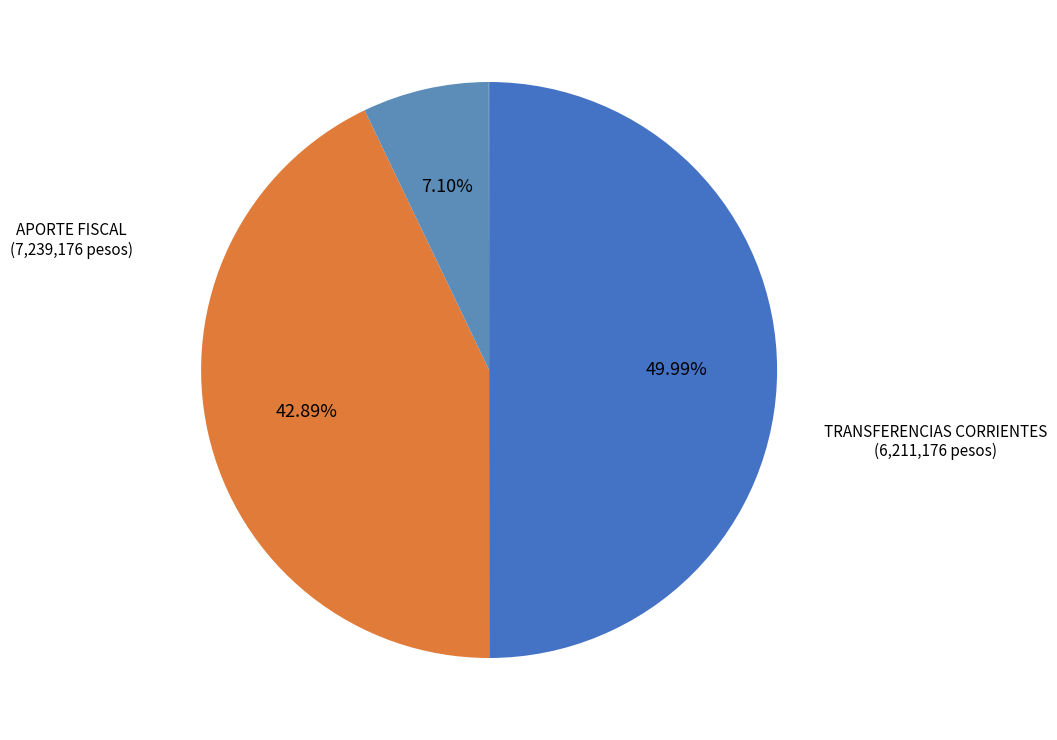

Does any single category account for the majority?

No